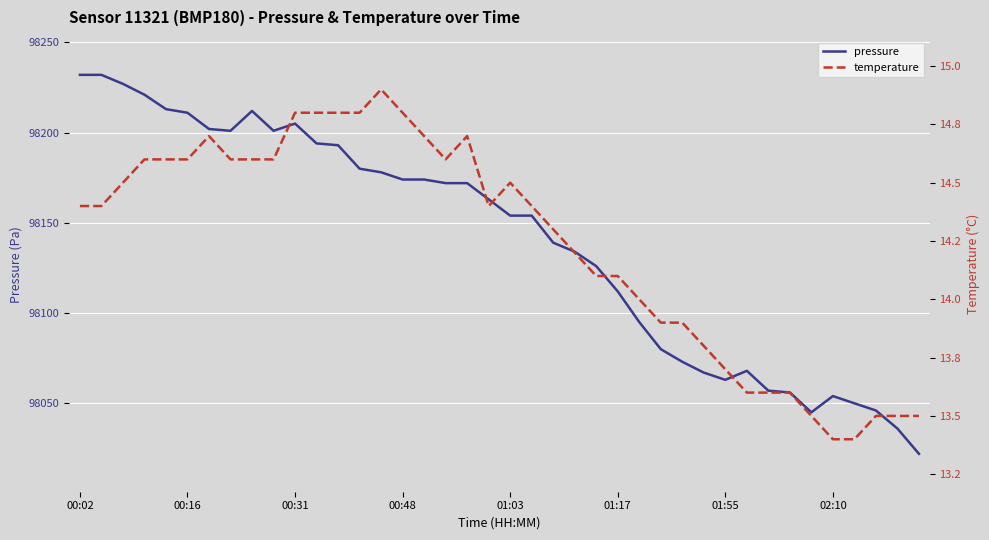

How many values in the temperature series exceed 14?

26